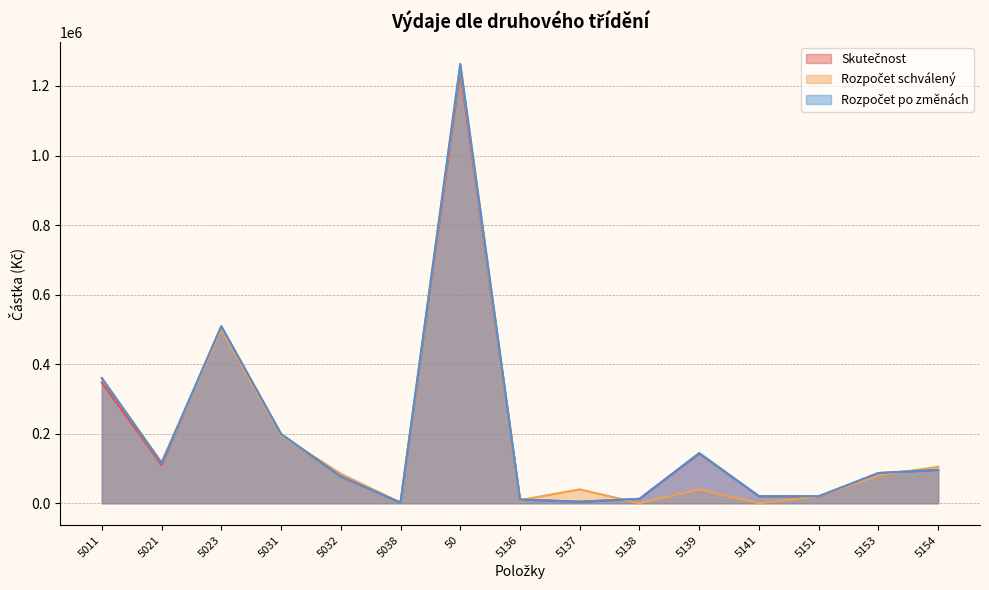

Which label corresponds to the largest value in the chart?

50